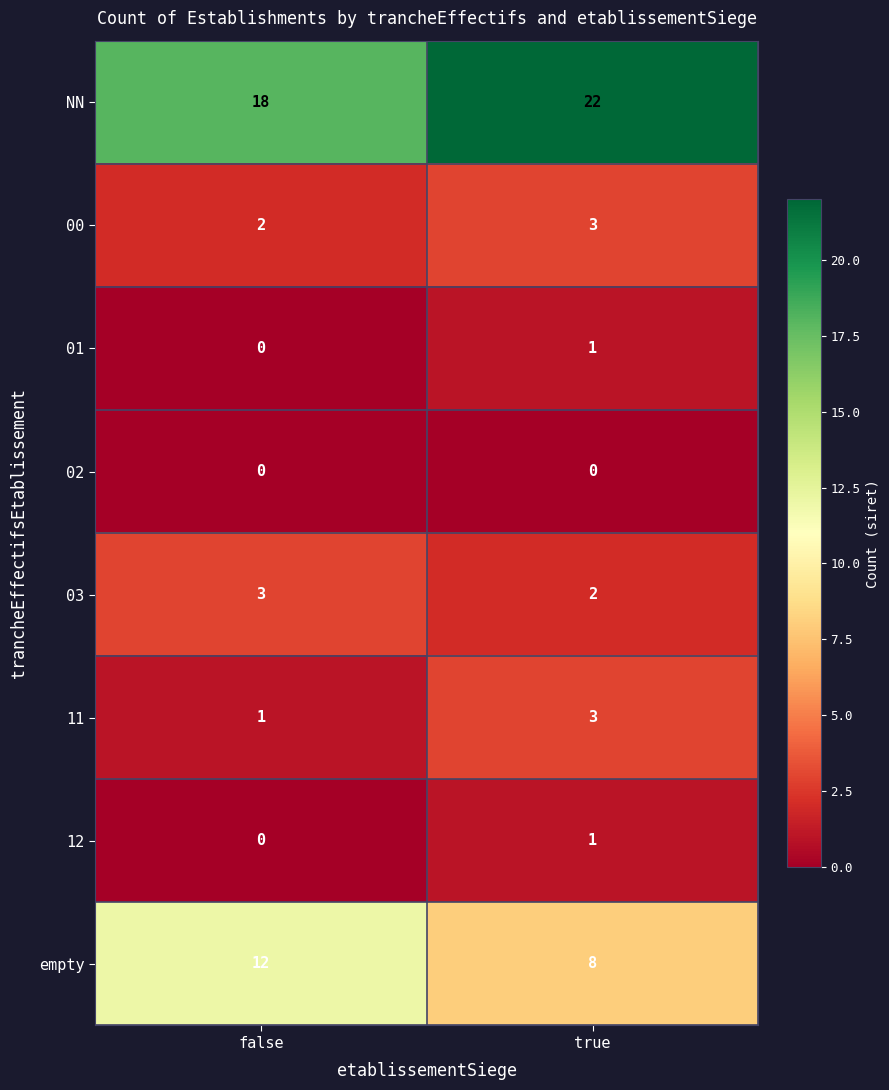

What is the sum of the 00 values at true and false?

5